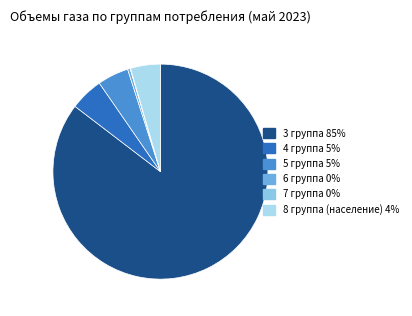

What is the change in value from 3 группа to 5 группа?

-2427.8